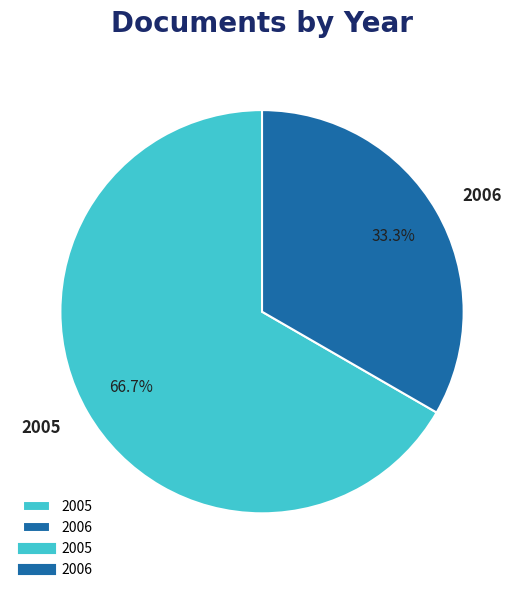

How many slices are in this pie chart?

2